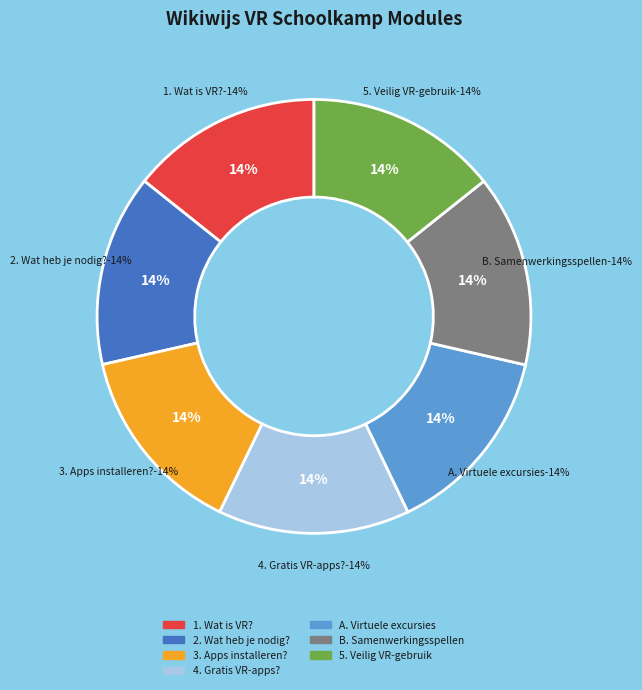

What is the smallest slice in the pie chart?

1. Wat is Virtual Reality (VR)?